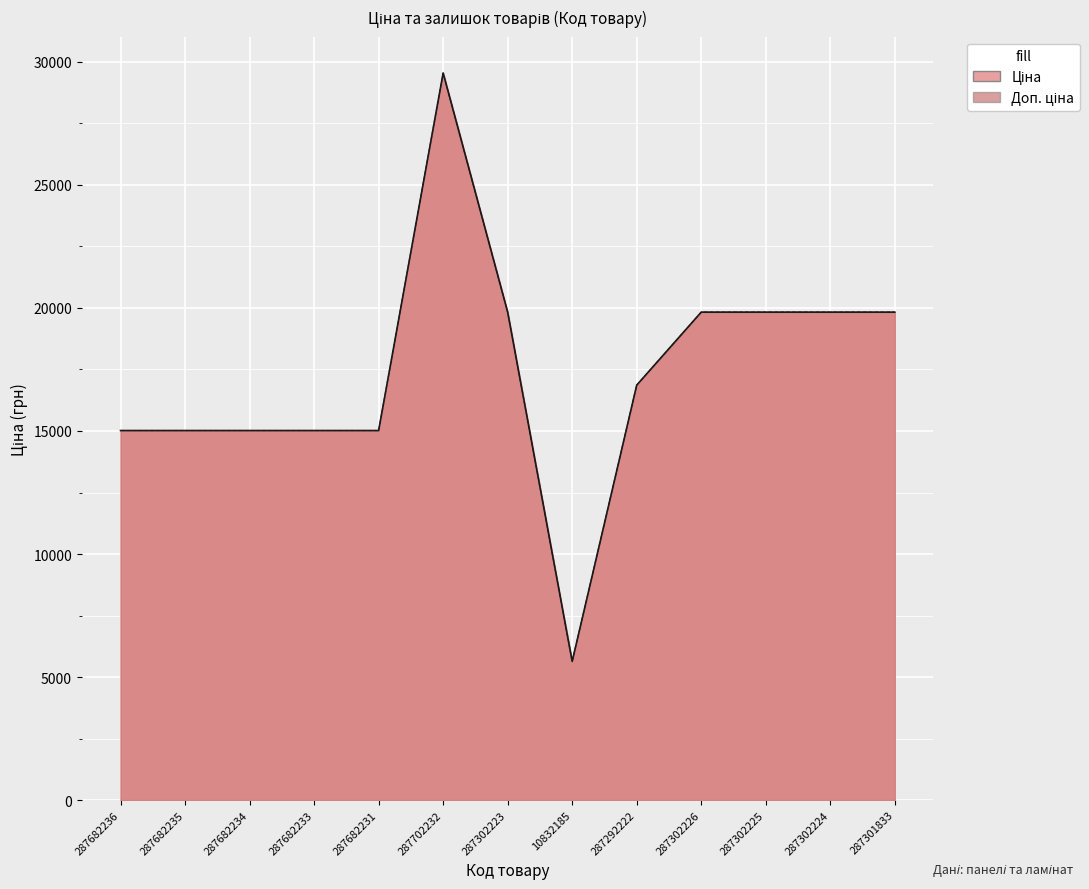

How many lines are shown in the chart?

2